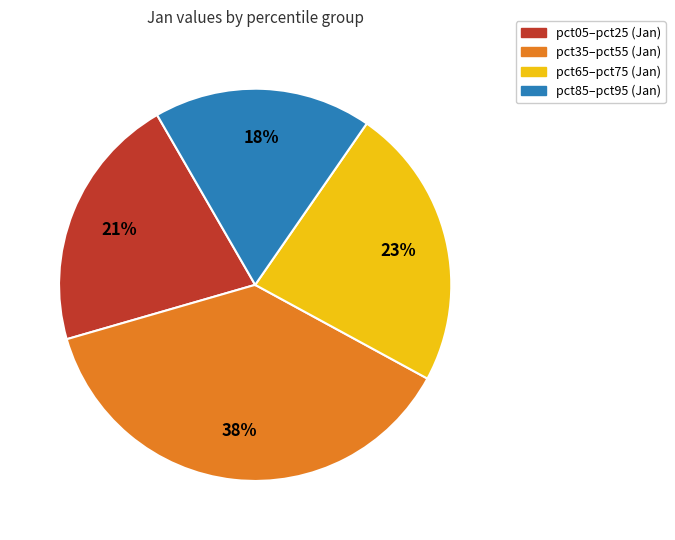

Is there any slice that represents more than half of the pie?

No